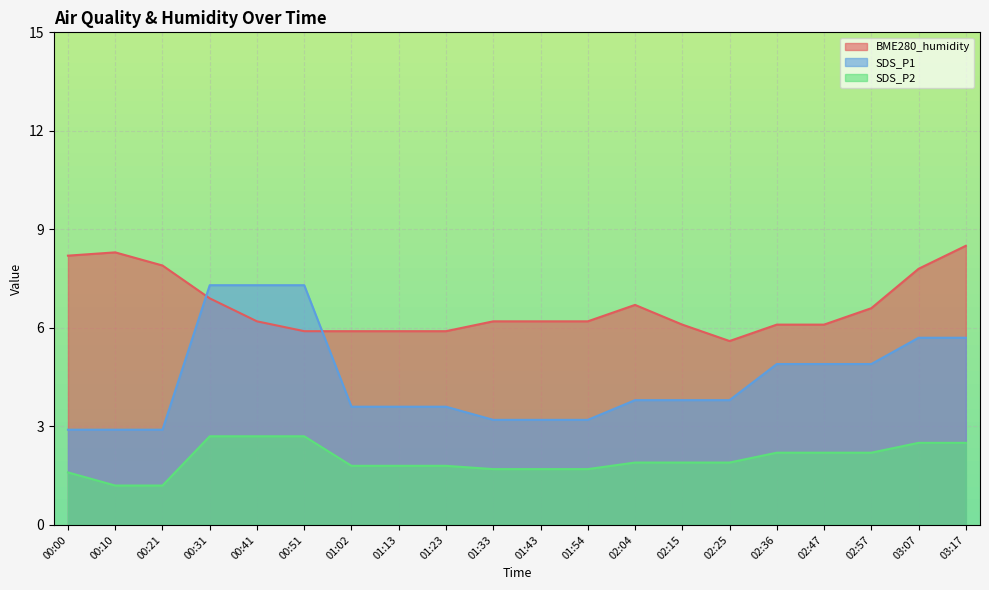

True or false: SDS_P2 and BME280_humidity cross at least once.

False